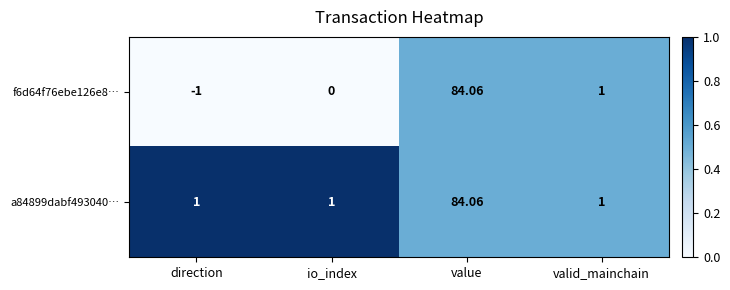

List the series in order of their overall mean, highest first.

a84899dabf493040…, f6d64f76ebe126e8…